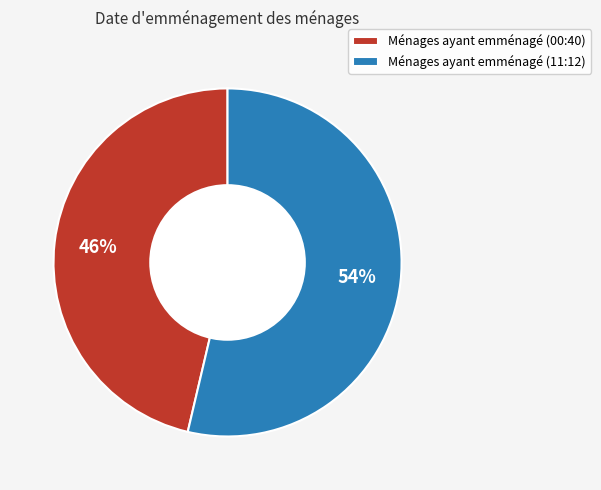

True or false: Ménages ayant emménagé (11:12) accounts for 66% of the total.

False